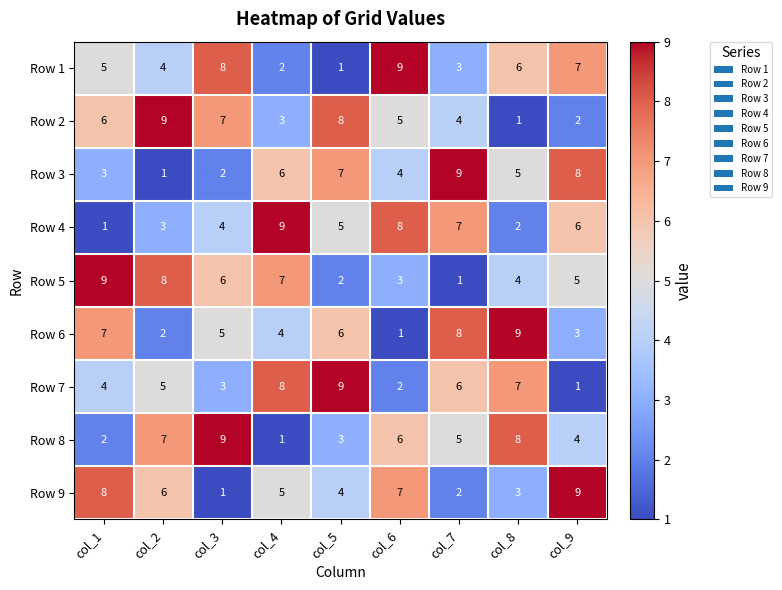

Which series changed the most between col_1 and col_5?

Row 5